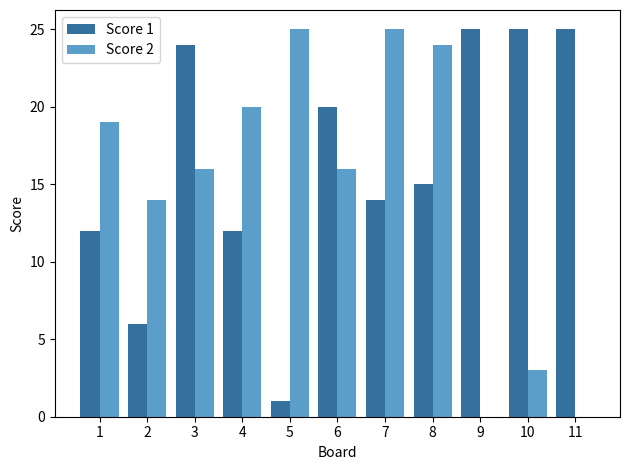

Which series has the largest range (max minus min)?

Score 2